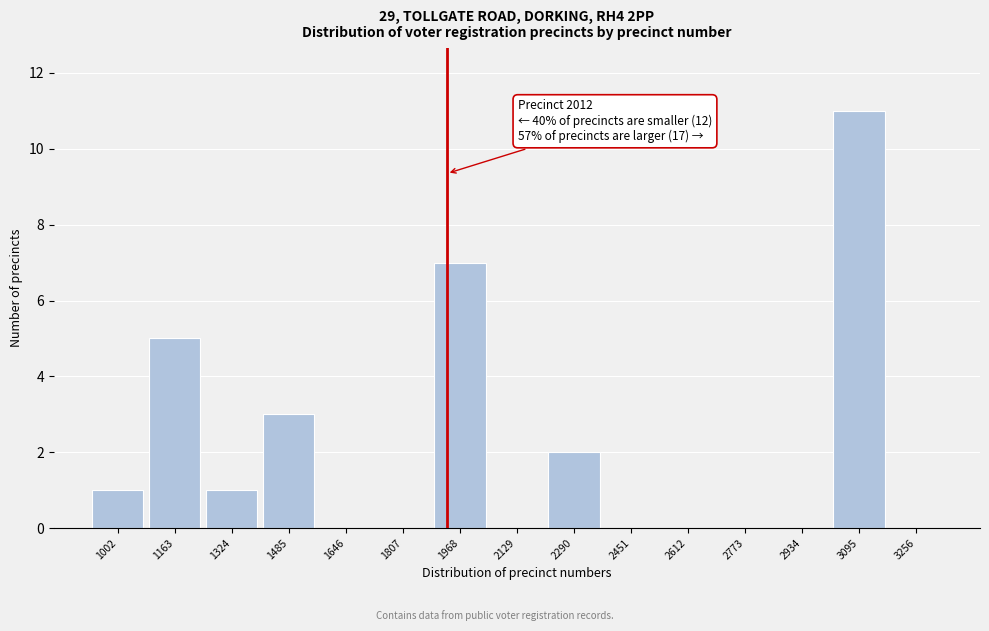

Reading right to left, list all the values displayed in this chart.

3256=0	3095=11	2934=0	2773=0	2612=0	2451=0	2290=2	2129=0	1968=7	1807=0	1646=0	1485=3	1324=1	1163=5	1002=1